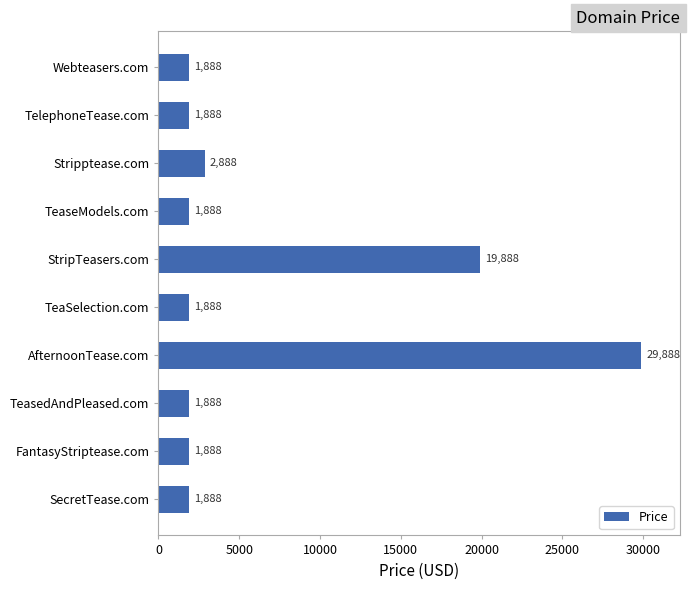

Count the number of categories in the chart.

10